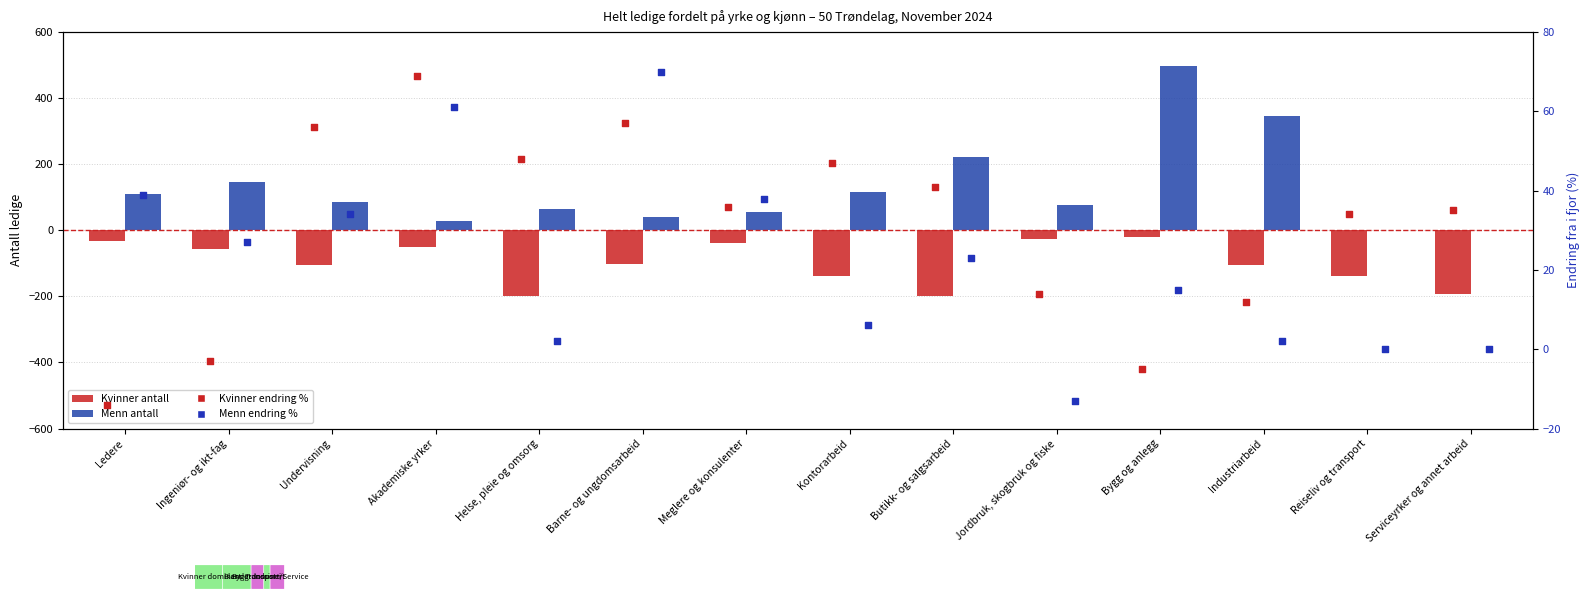

Which series reaches the minimum Y coordinate?

Kvinner antall